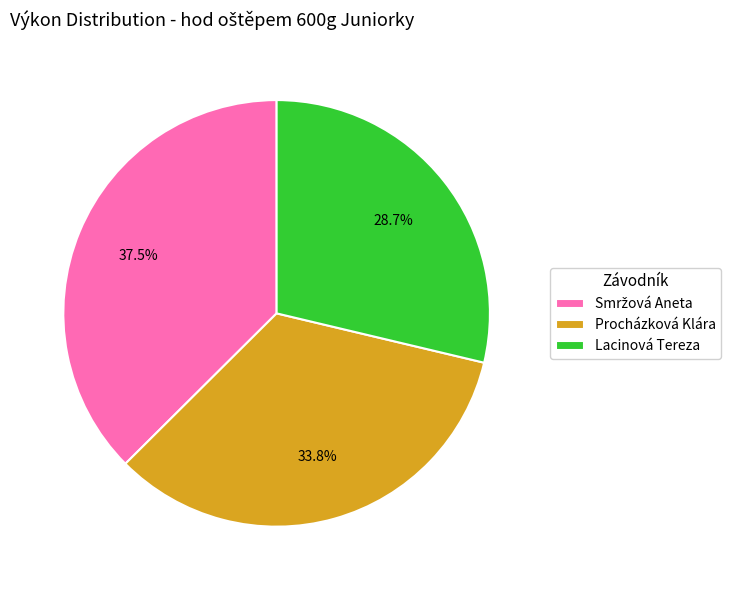

What percentage is NOT represented by Lacinová Tereza?

71.3%